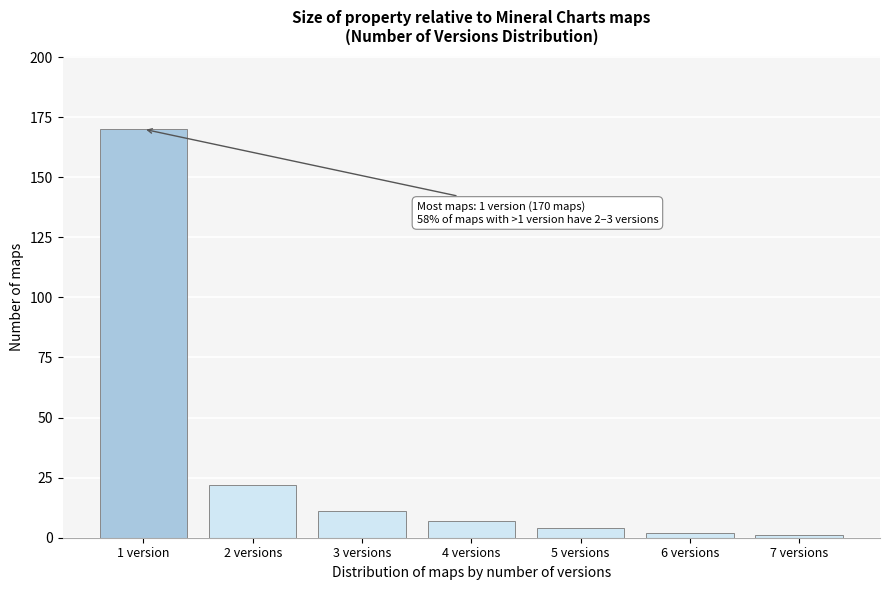

Reading left to right, list all the values displayed in this chart.

1 version=170	2 versions=22	3 versions=11	4 versions=7	5 versions=4	6 versions=2	7 versions=1